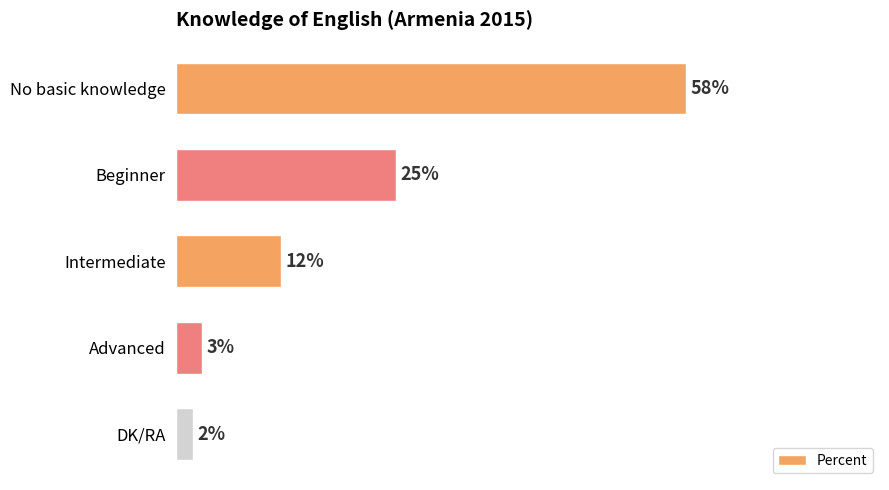

Between Beginner and Advanced, which is larger?

Beginner